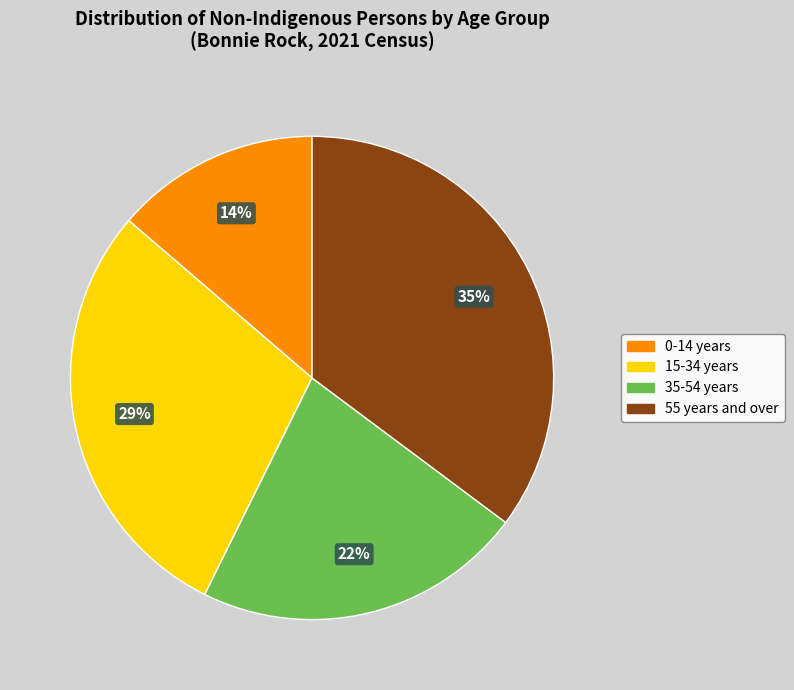

To the nearest percent, what is the average slice percentage?

25%